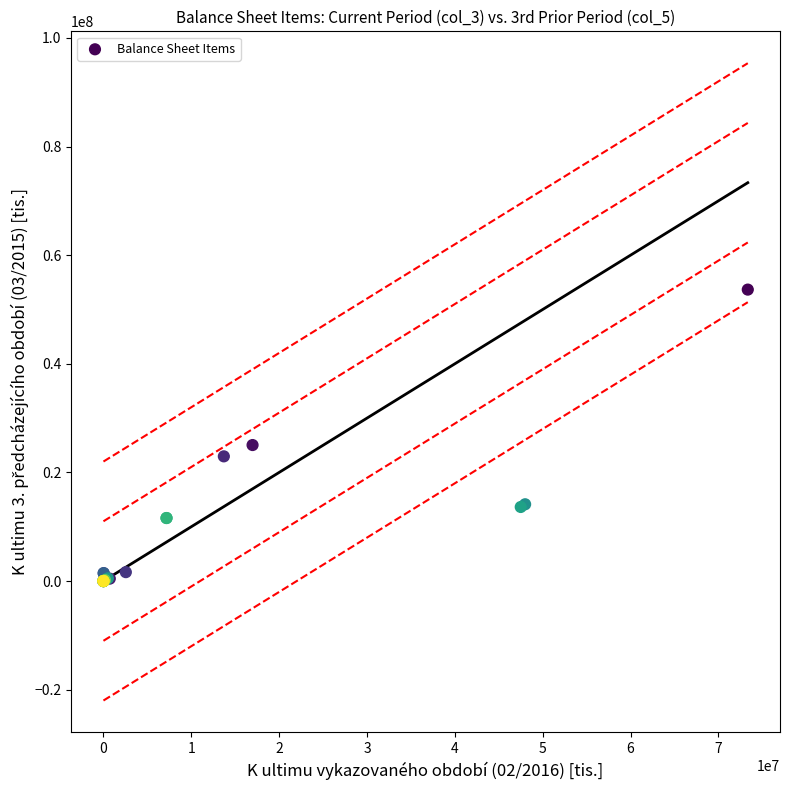

What Y value in the scatter plot is closest to 26827996?

25037885.0